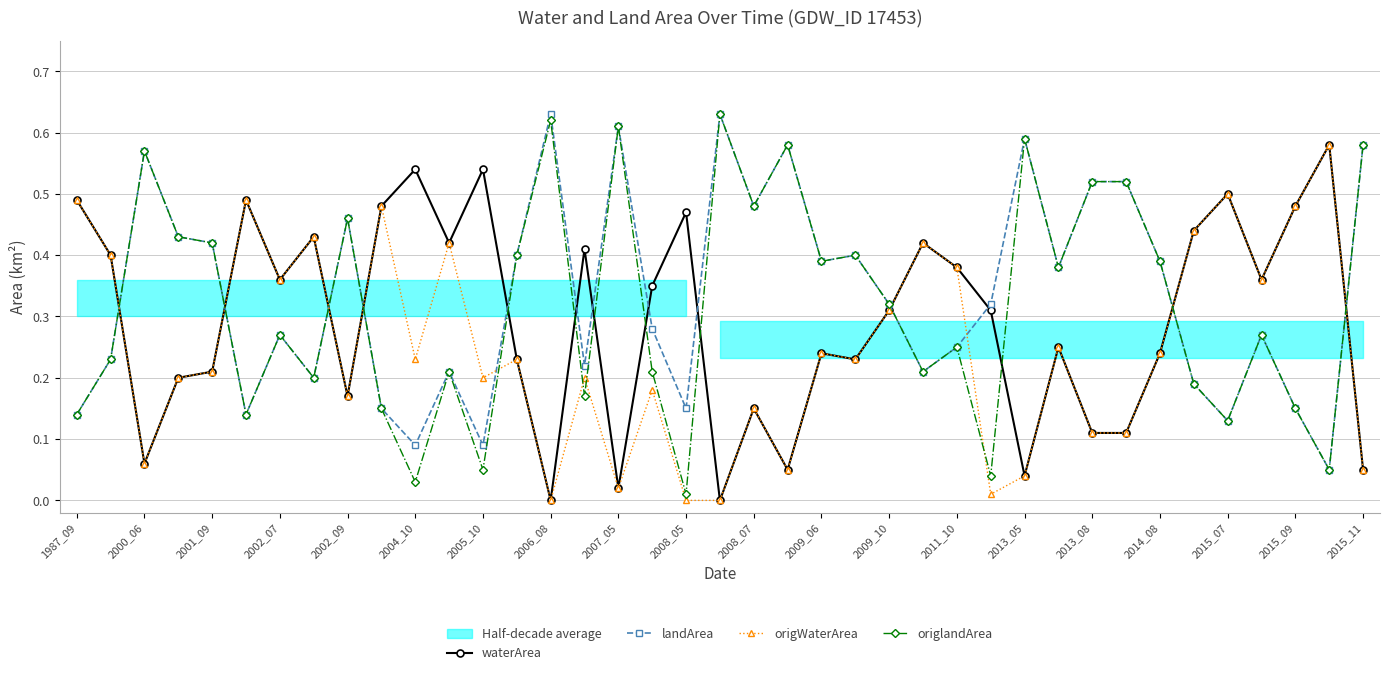

At which category does waterArea reach its first local valley?

2000_06